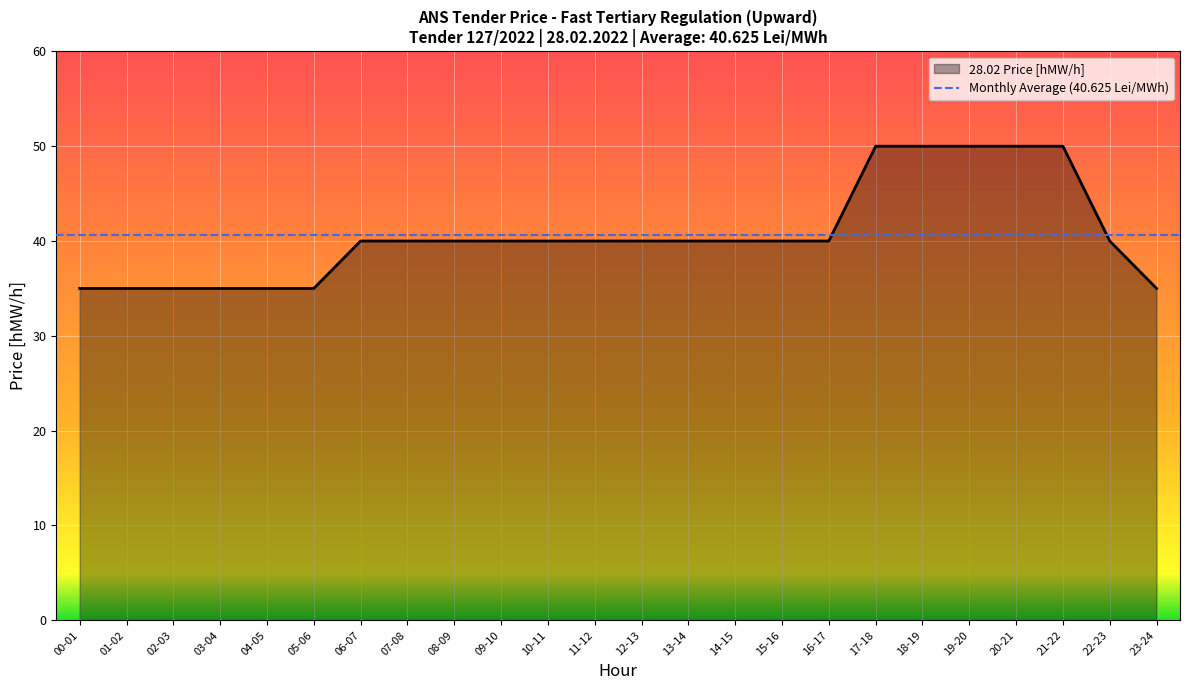

At which category does the chart reach its peak across all series?

17-18